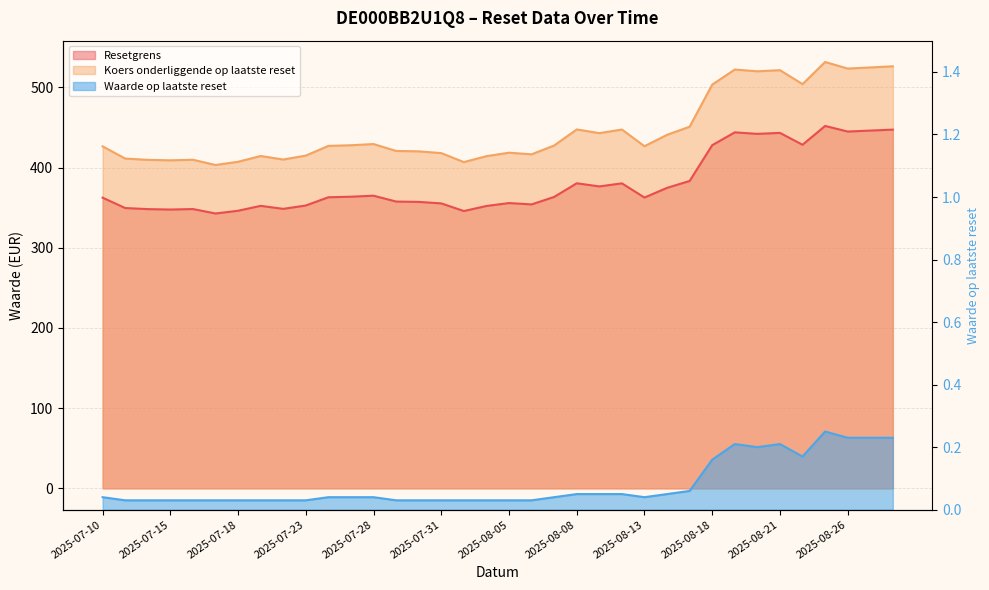

What are all the series names shown in the legend?

Resetgrens, Koers onderliggende op laatste reset, Waarde op laatste reset